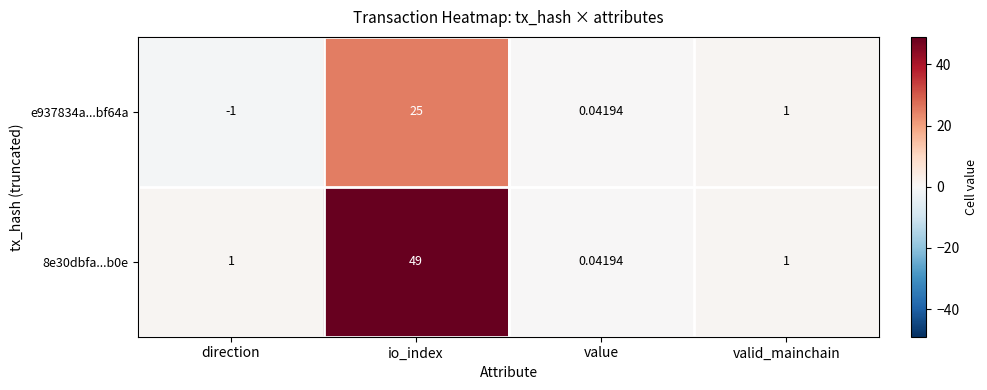

At which label does e937834a...bf64a first exceed 1?

io_index